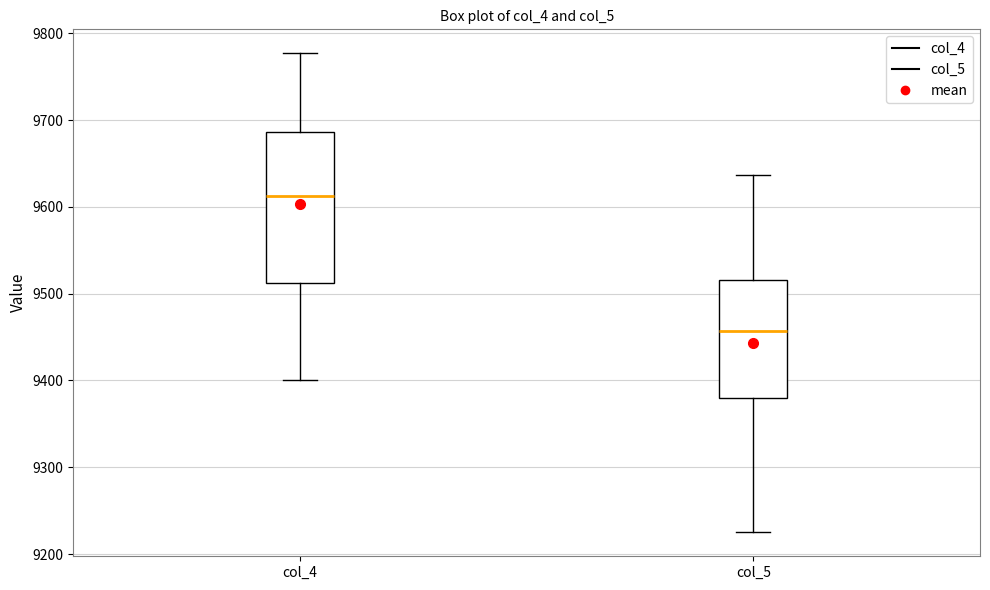

Which box's median line is the lowest?

col_5